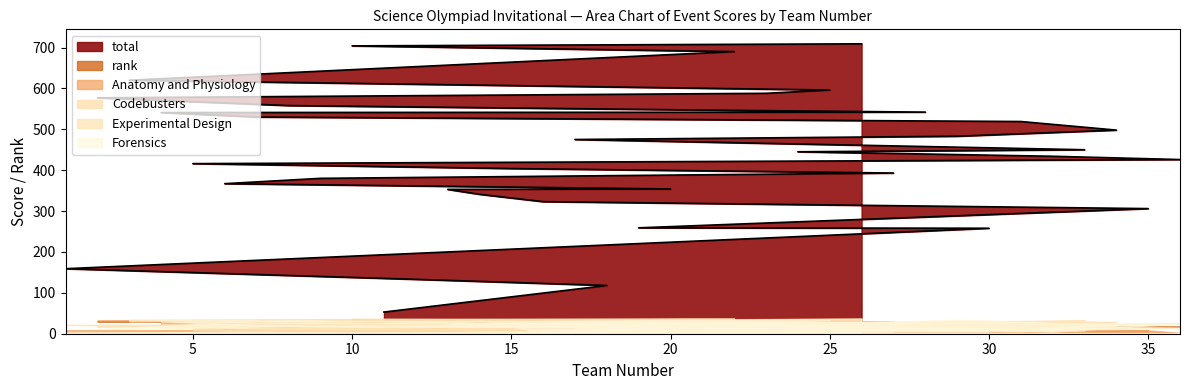

What is the spread (max minus min) of values at 21?

532